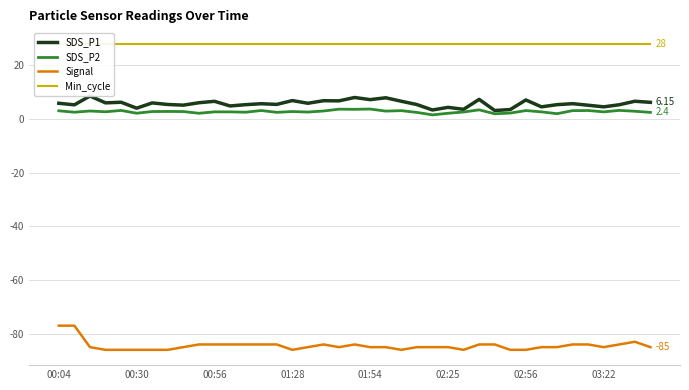

True or false: SDS_P1 and Signal cross at least once.

False